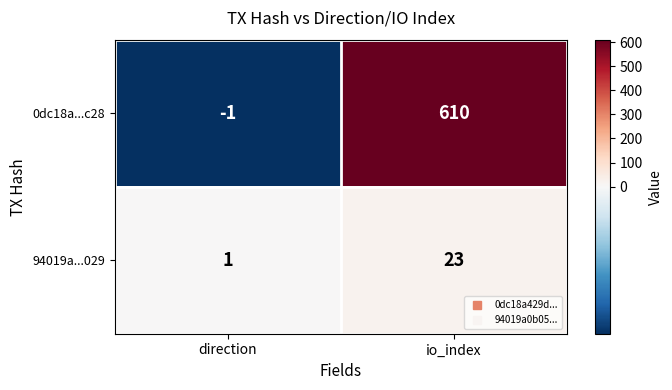

Reading left to right, transcribe all the data shown in this chart.

0dc18a...c28: -1	610
94019a...029: 1	23